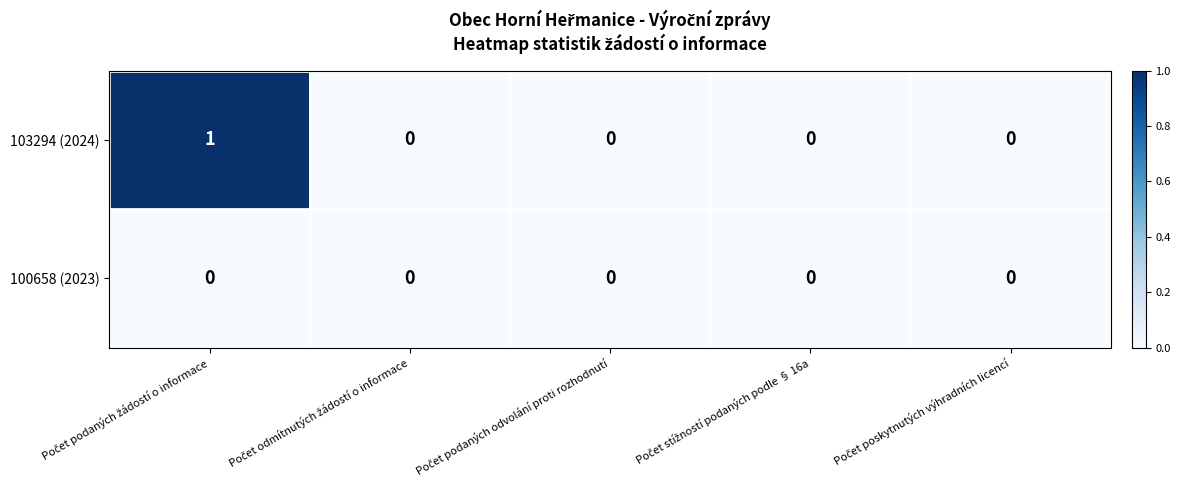

Reading right to left, list all the values displayed in this chart.

103294 (2024): 0	0	0	0	1
100658 (2023): 0	0	0	0	0